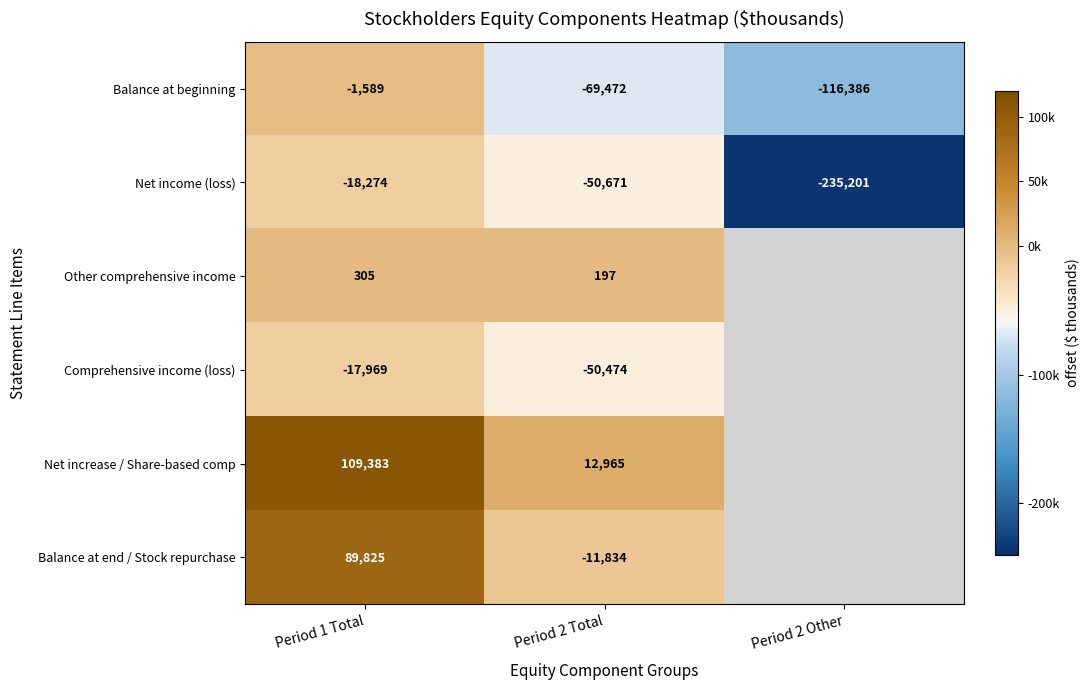

At Period 1 Total, list the series in order from largest to smallest.

Net increase / Share-based comp, Balance at end / Stock repurchase, Other comprehensive income, Balance at beginning, Comprehensive income (loss), Net income (loss)